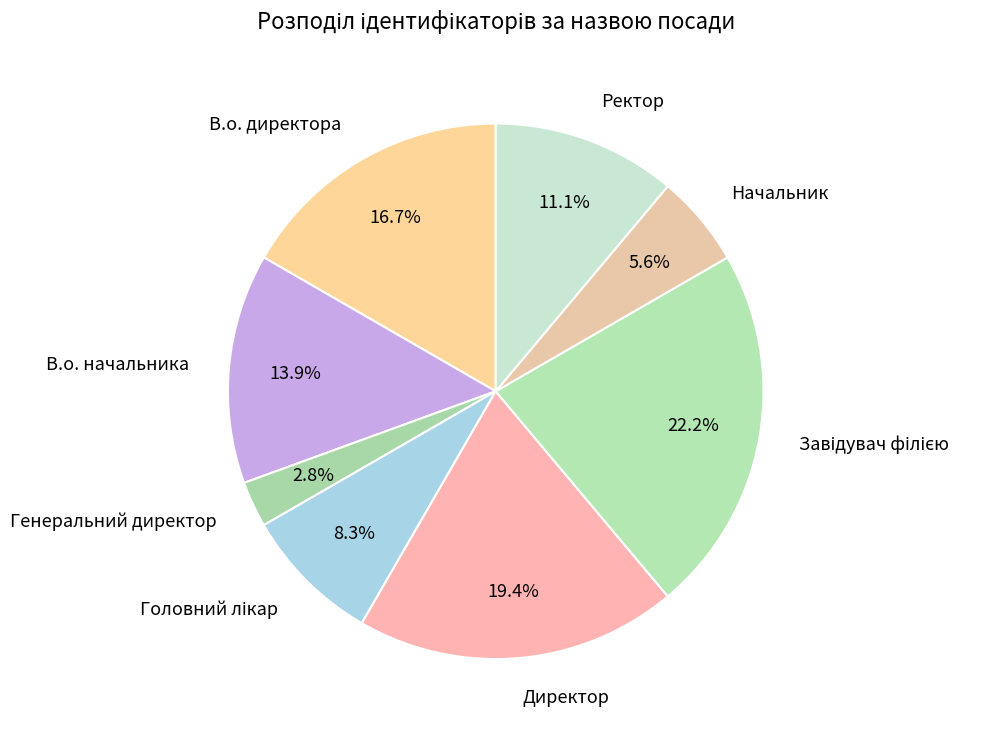

How many slices are in this pie chart?

8